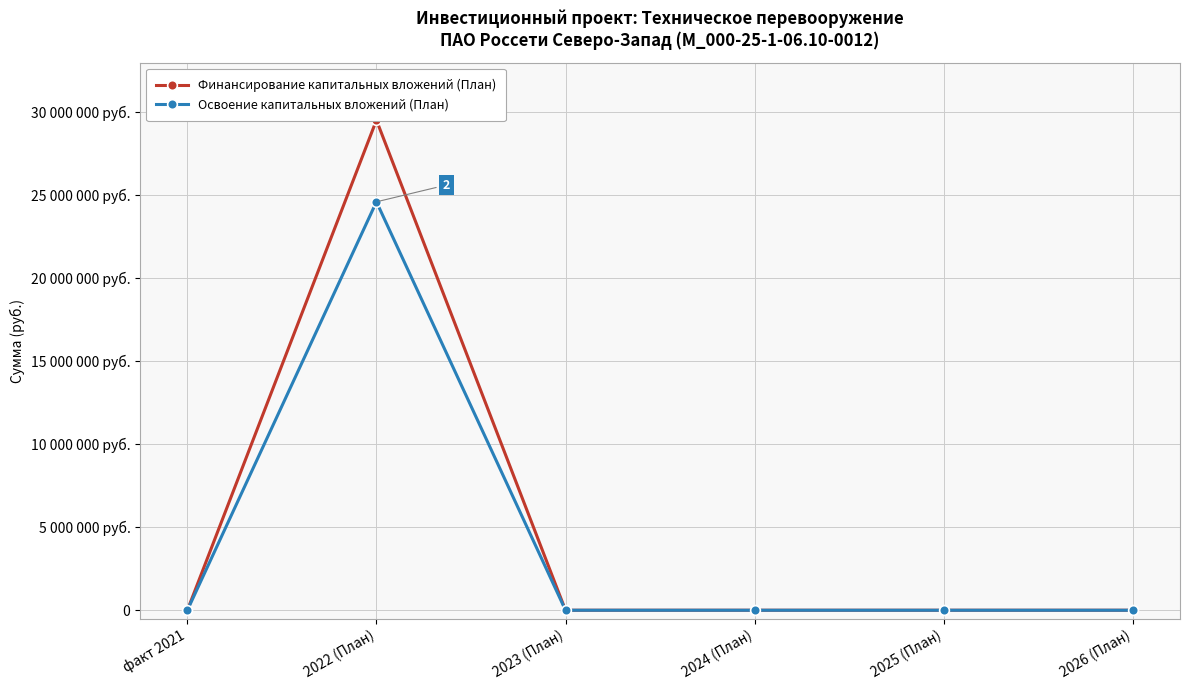

True or false: Финансирование капитальных вложений (План) and Освоение капитальных вложений (План) cross at least once.

False